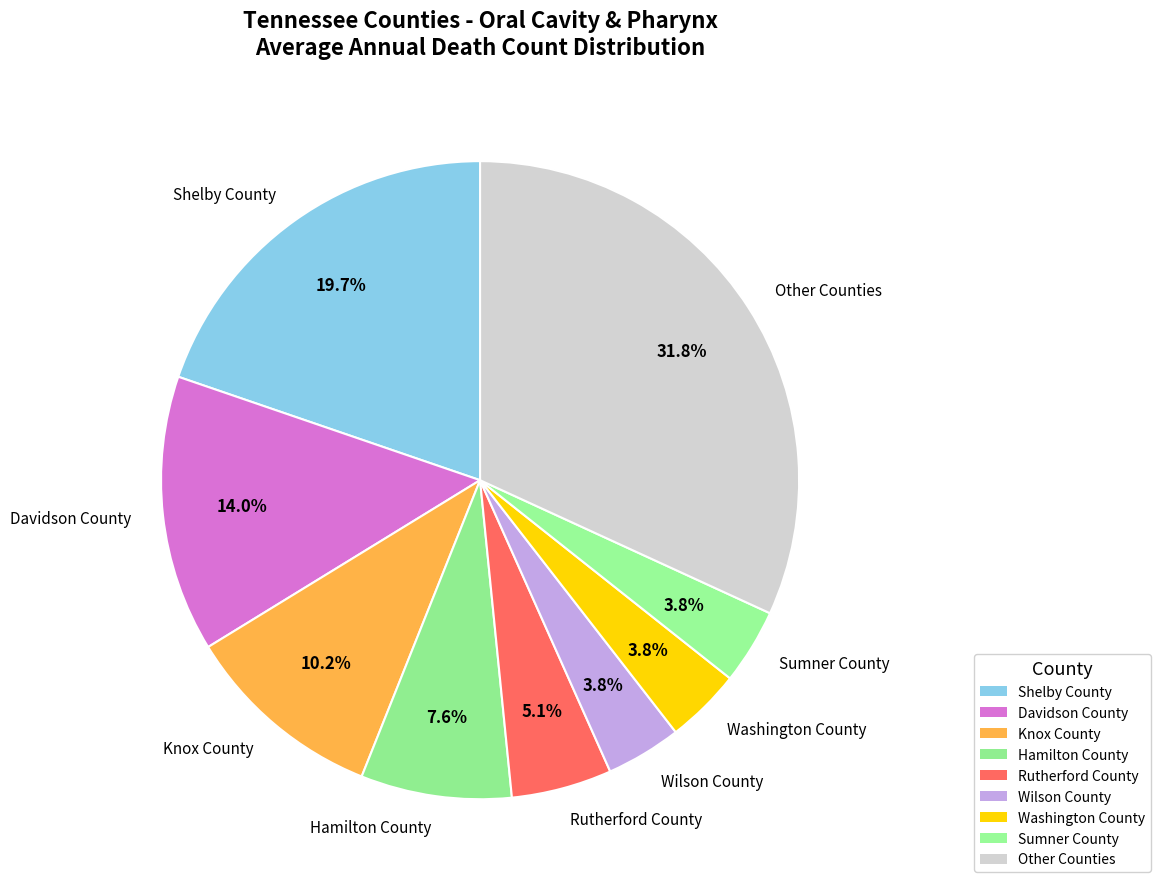

Is Shelby County the majority of the pie?

No